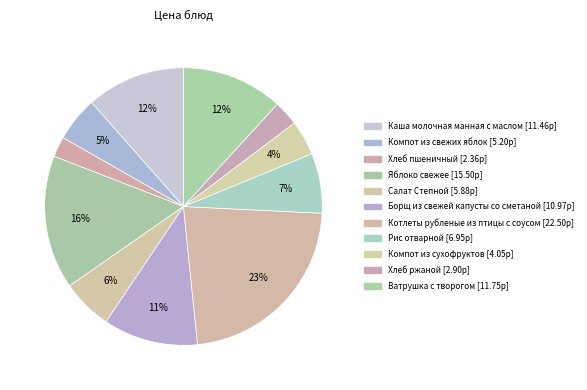

Is there a majority slice in this chart?

No